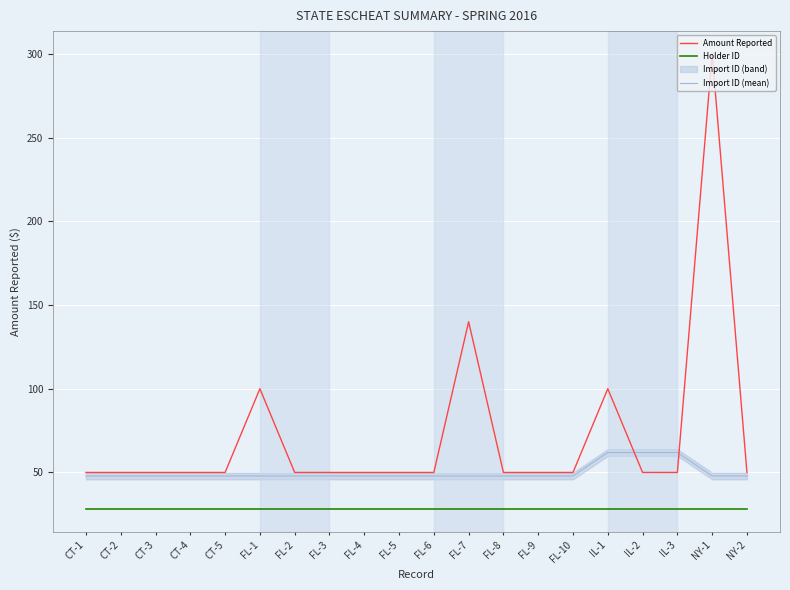

What is the total value across all series at FL-9?

125.9